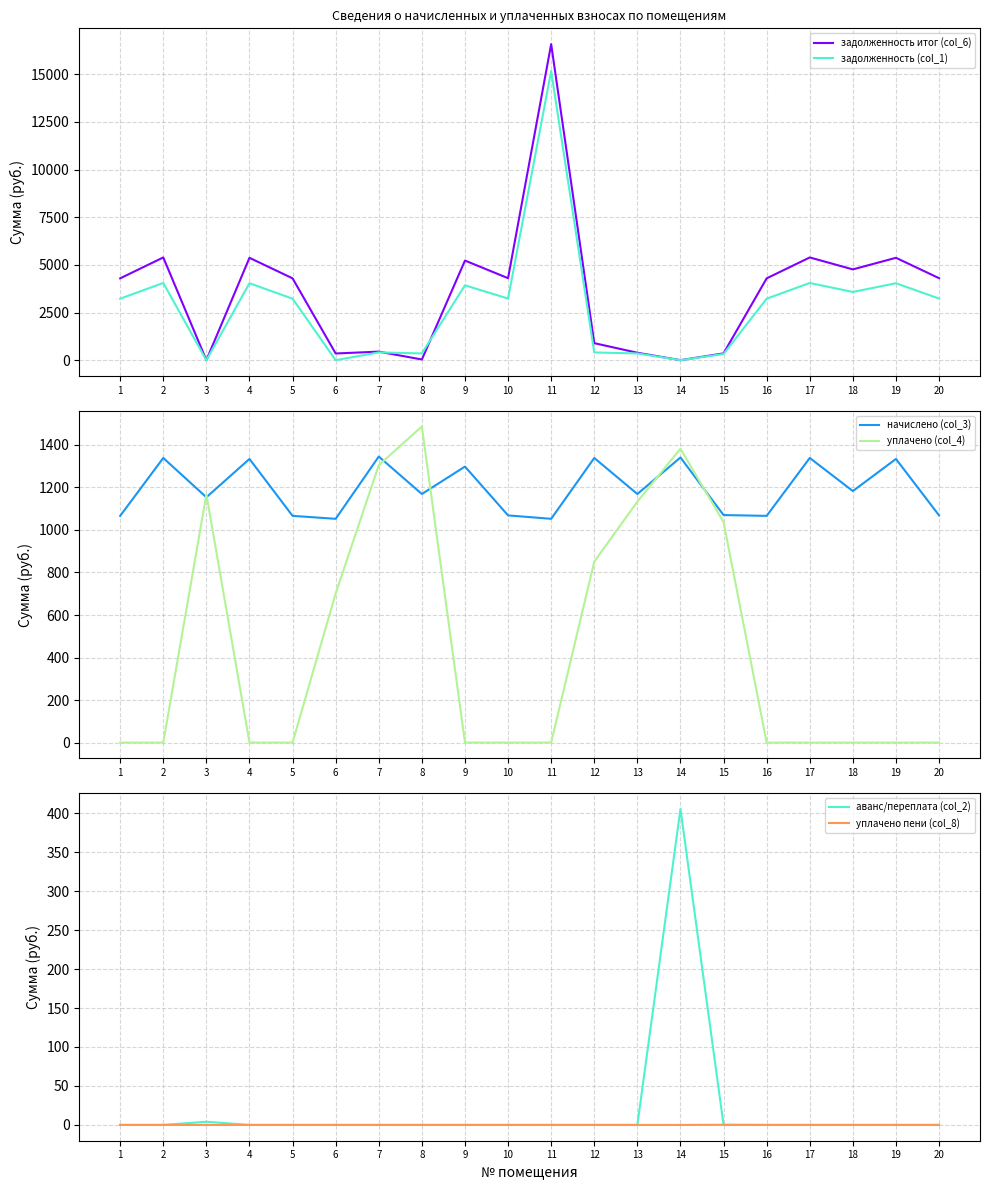

What is the maximum value shown in the chart?

16576.5